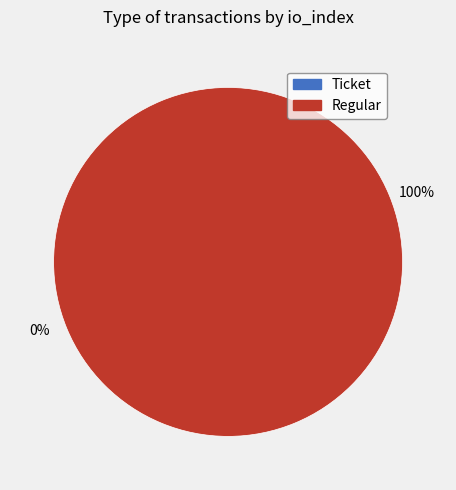

What is the largest slice in the pie chart?

tx_type: Regular (io_index=33)